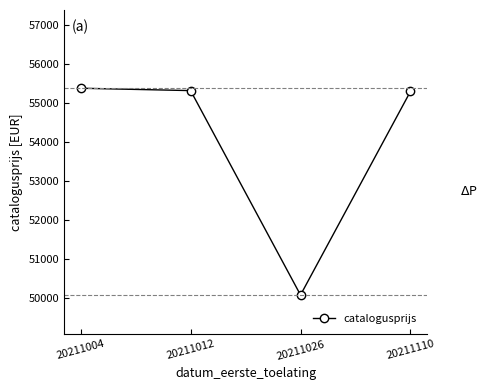

Does the chart have visible grid lines?

No